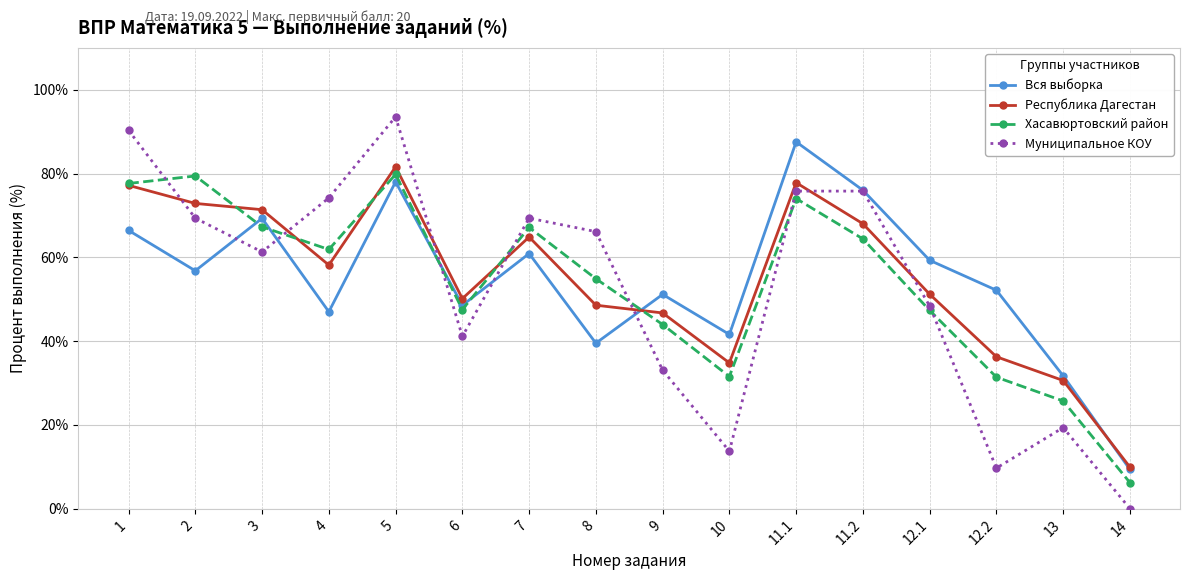

At how many categories does at least one series exceed 6?

16